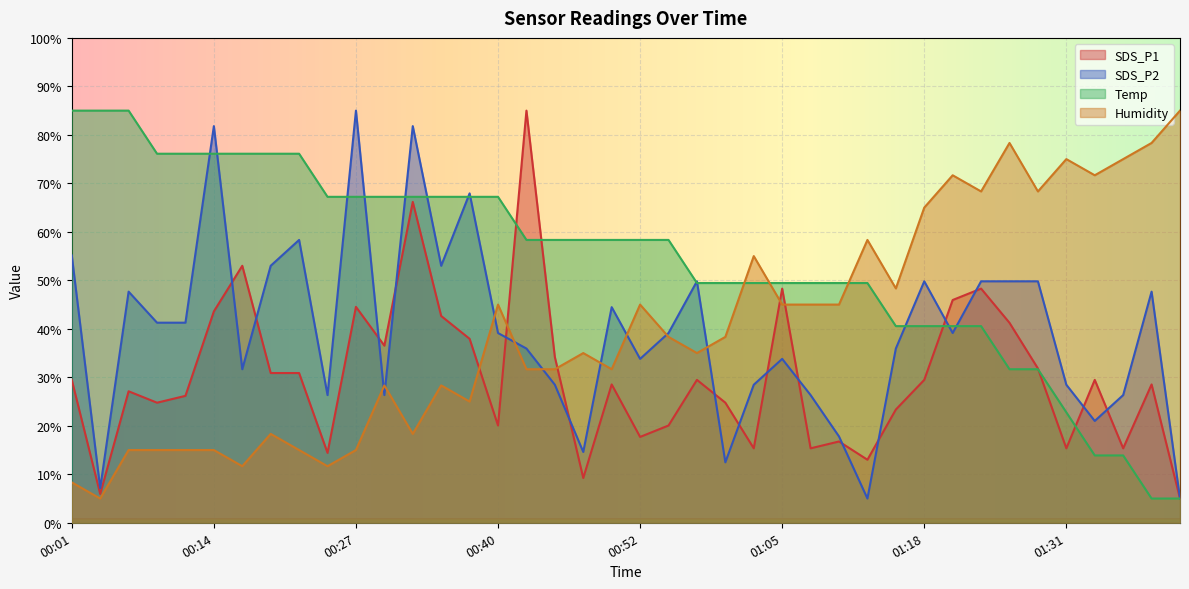

At which label does SDS_P2 reach its peak?

00:27